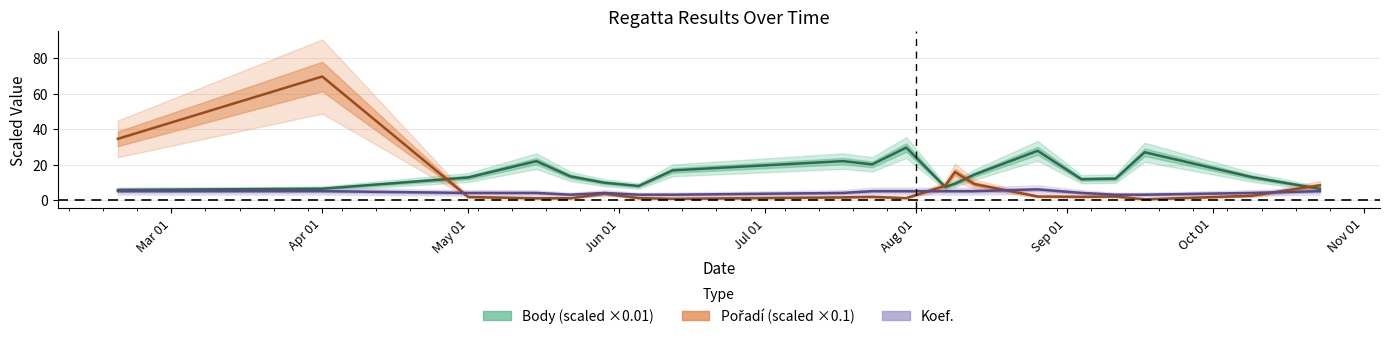

What position from the left is 2010-02-18?

1